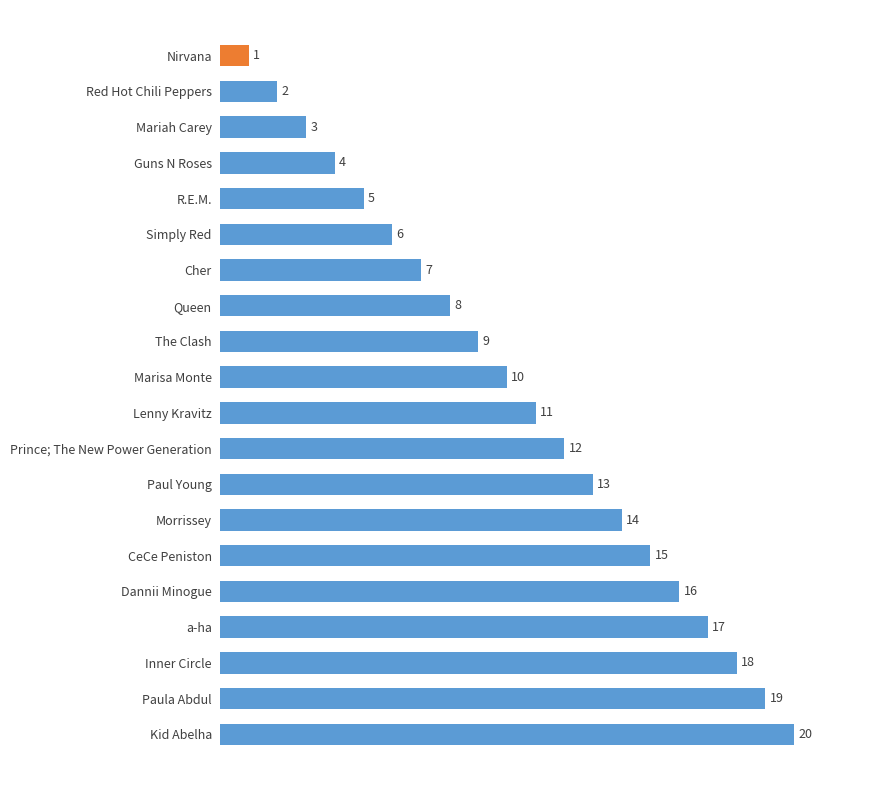

What is the difference between the maximum and minimum values?

19